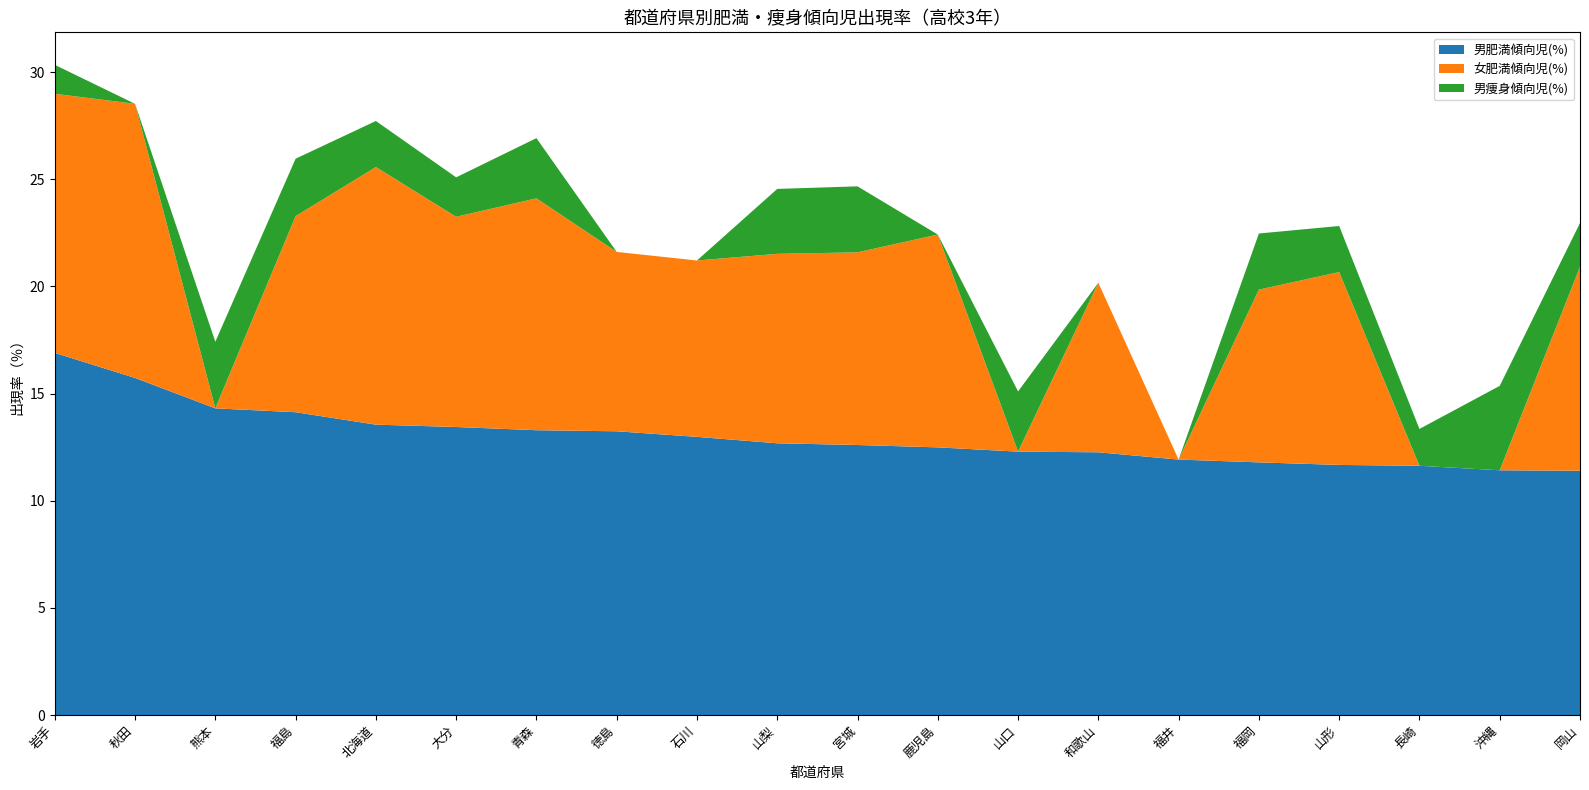

Reading right to left, extract all data points from this chart.

男肥満傾向児(%): 11.4	11.4	11.6	11.7	11.8	11.9	12.3	12.3	12.5	12.6	12.7	13.0	13.2	13.3	13.4	13.6	14.1	14.3	15.7	16.9
女肥満傾向児(%): 9.5	0.0	0.0	9.0	8.1	0.0	7.9	0.0	9.9	9.0	8.8	8.2	8.4	10.8	9.8	12.0	9.2	0.0	12.8	12.1
男痩身傾向児(%): 2.0	3.9	1.7	2.1	2.6	0.0	0.0	2.8	0.0	3.1	3.0	0.0	0.0	2.8	1.8	2.1	2.7	3.1	0.0	1.4